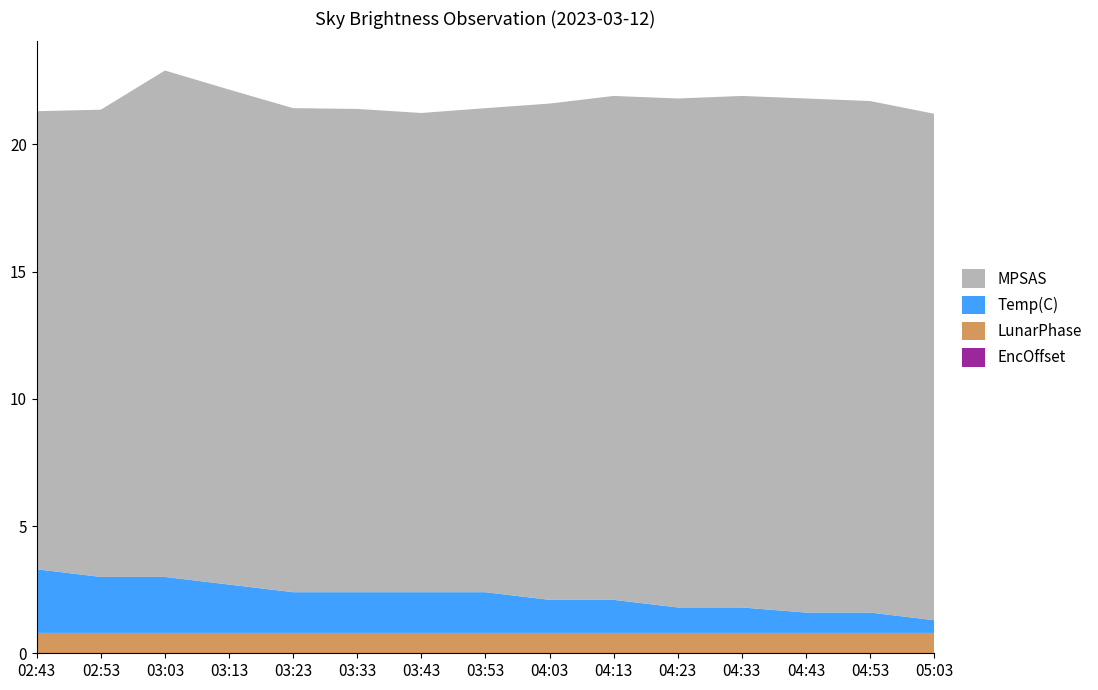

Reading left to right, extract all data points from this chart.

MPSAS: 02:43=18.0	02:53=18.4	03:03=19.9	03:13=19.4	03:23=19.0	03:33=19.0	03:43=18.8	03:53=19.0	04:03=19.5	04:13=19.8	04:23=20.0	04:33=20.1	04:43=20.2	04:53=20.1	05:03=19.9
Temp(C): 02:43=2.5	02:53=2.2	03:03=2.2	03:13=1.9	03:23=1.6	03:33=1.6	03:43=1.6	03:53=1.6	04:03=1.3	04:13=1.3	04:23=1.0	04:33=1.0	04:43=0.8	04:53=0.8	05:03=0.5
LunarPhase: 02:43=0.8	02:53=0.8	03:03=0.8	03:13=0.8	03:23=0.8	03:33=0.8	03:43=0.8	03:53=0.8	04:03=0.8	04:13=0.8	04:23=0.8	04:33=0.8	04:43=0.8	04:53=0.8	05:03=0.8
EncOffset: 02:43=0.0	02:53=0.0	03:03=0.0	03:13=0.0	03:23=0.0	03:33=0.0	03:43=0.0	03:53=0.0	04:03=0.0	04:13=0.0	04:23=0.0	04:33=0.0	04:43=0.0	04:53=0.0	05:03=0.0